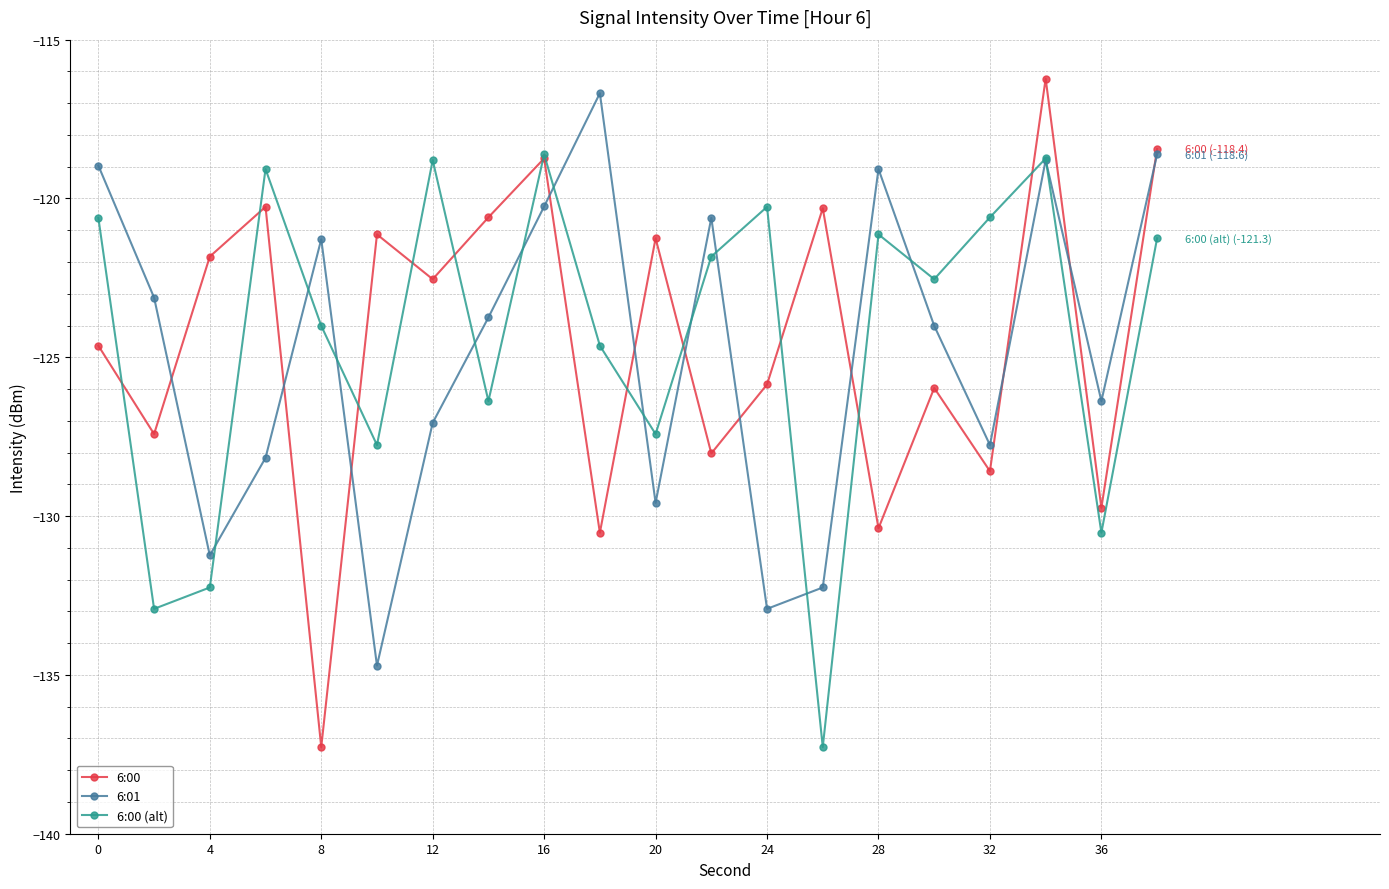

What is the value of the 6:01 point at the 14th from the left?

-132.2